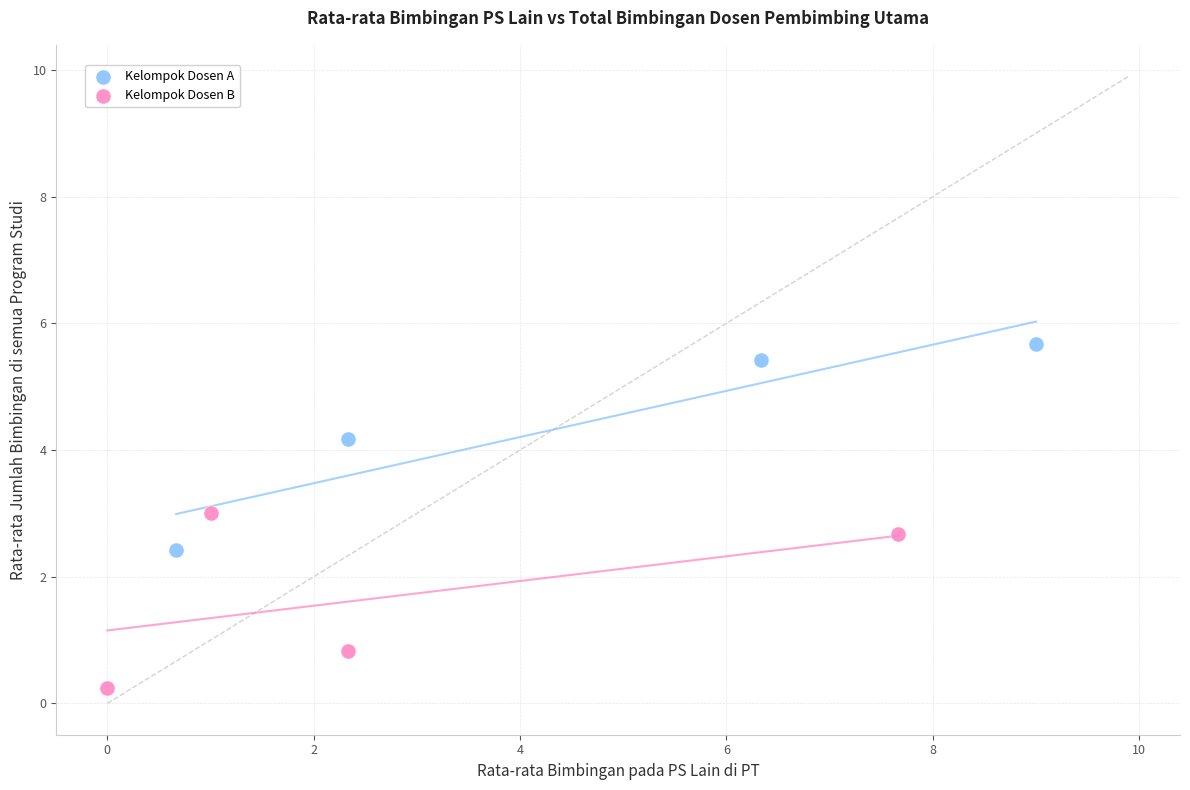

Which series contains the lowest Y value?

Kelompok Dosen B